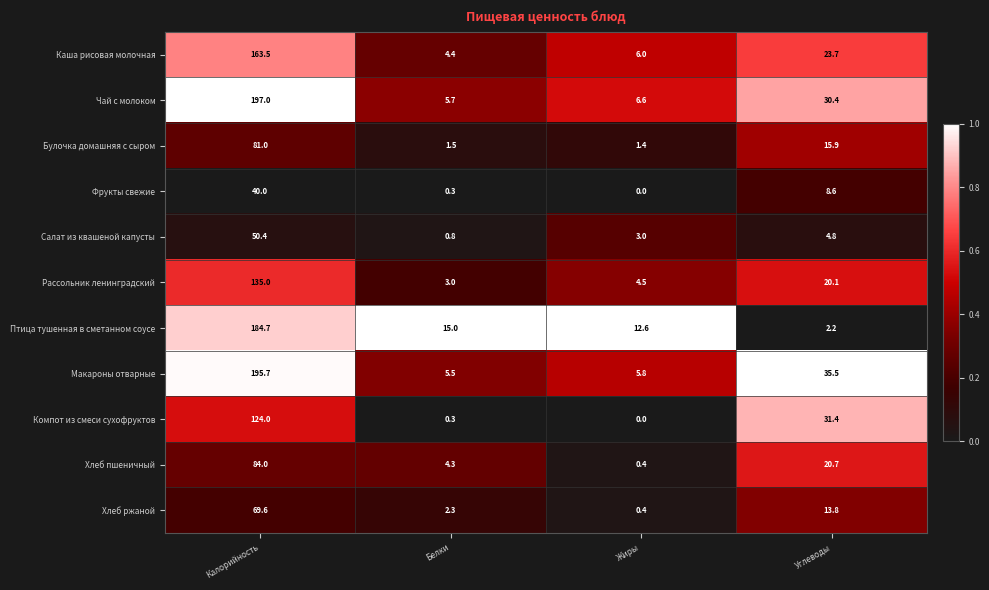

The value of Салат из квашеной капусты at Белки is 0.8. True or false?

True